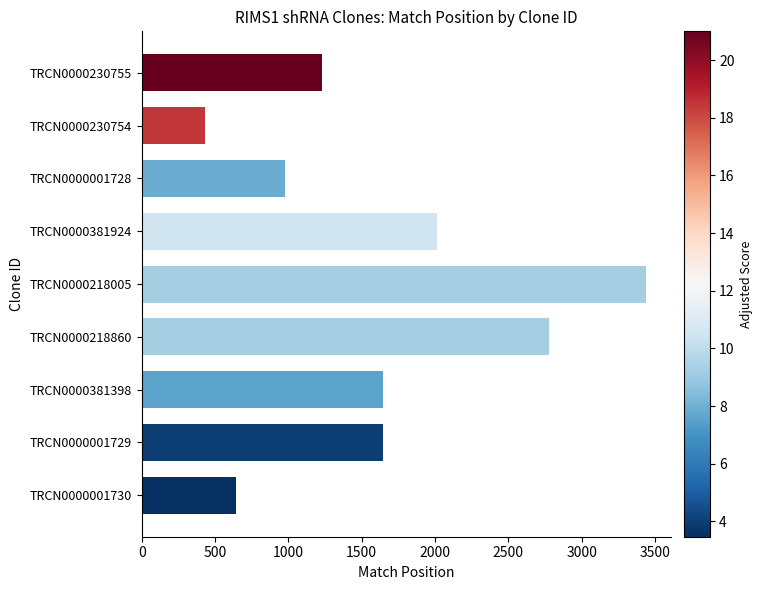

What is the difference between the values at TRCN0000001729 and TRCN0000218860?

1136